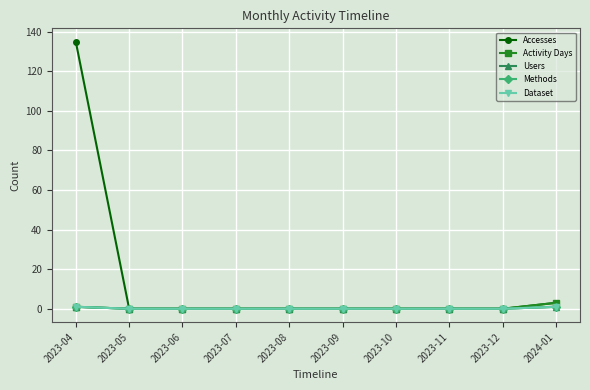

True or false: Activity Days and Users cross at least once.

False